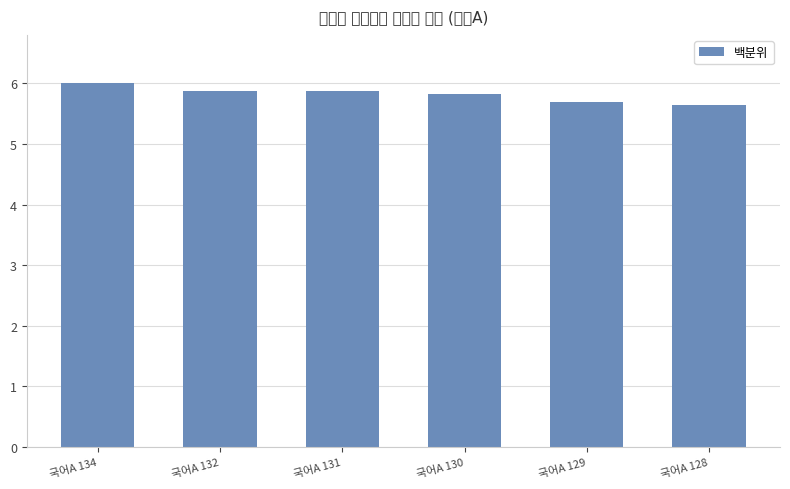

Reading left to right, what are all the values shown in this chart?

6.0	5.9	5.9	5.8	5.7	5.6